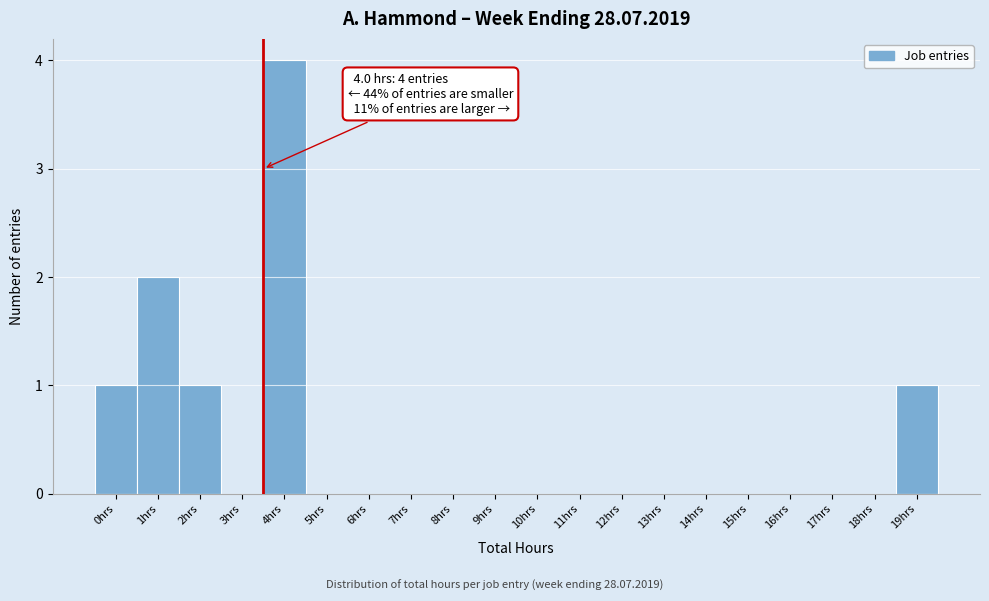

Reading right to left, transcribe all the data shown in this chart.

19hrs=1	18hrs=0	17hrs=0	16hrs=0	15hrs=0	14hrs=0	13hrs=0	12hrs=0	11hrs=0	10hrs=0	9hrs=0	8hrs=0	7hrs=0	6hrs=0	5hrs=0	4hrs=4	3hrs=0	2hrs=1	1hrs=2	0hrs=1